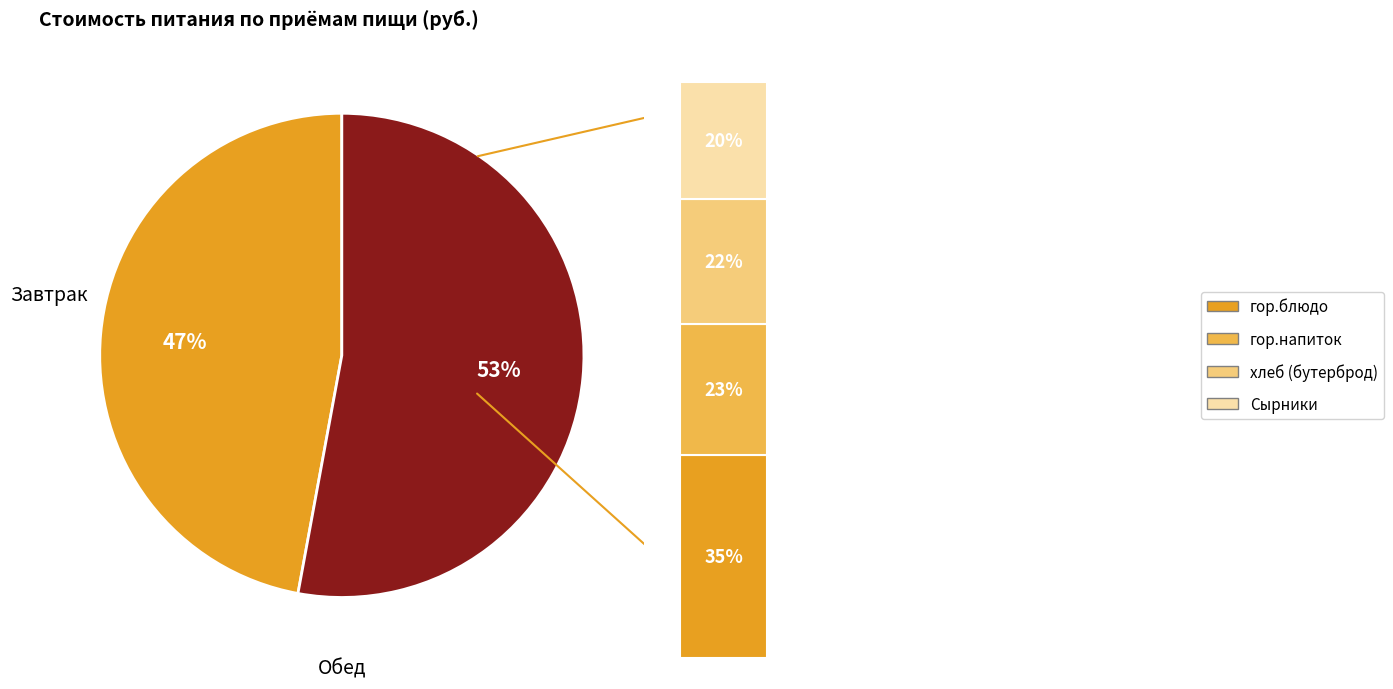

Which category has the smallest portion of the pie?

Завтрак